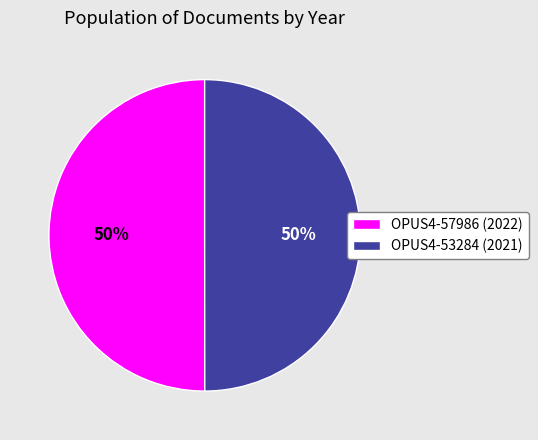

What percentage is the OPUS4-53284 (2021) slice, to the nearest percent?

50%